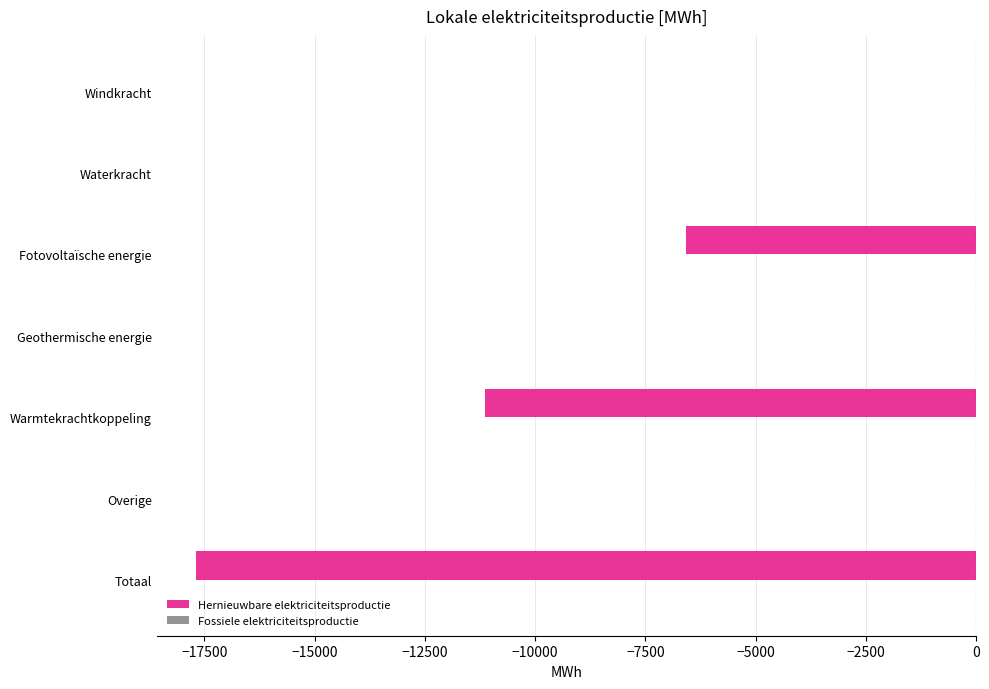

What is the change in value from Windkracht to Totaal?

-17700.0